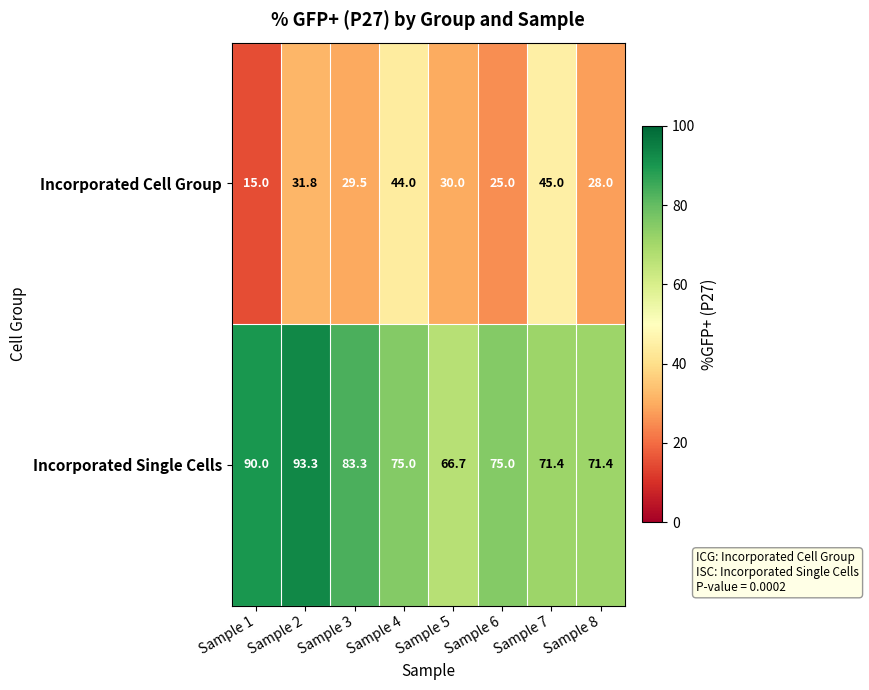

At which category is the sum across all series the highest?

Sample 2